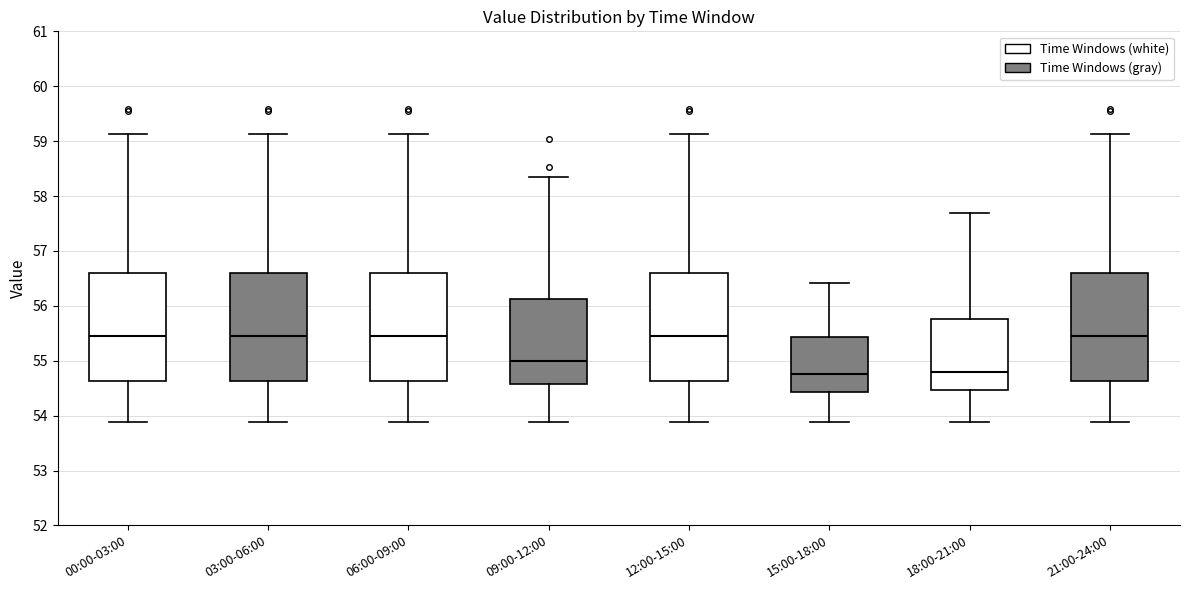

Reading left to right, read every box against the y-axis: the position of its median line, the range the box covers, and the ends of its whiskers. The values are not printed on the chart, so give them approximately, as read against the axis.

00:00-03:00: median 55.4, box 54.6 to 56.6, whiskers 53.9 to 59.1
03:00-06:00: median 55.4, box 54.6 to 56.6, whiskers 53.9 to 59.1
06:00-09:00: median 55.4, box 54.6 to 56.6, whiskers 53.9 to 59.1
09:00-12:00: median 55.0, box 54.6 to 56.1, whiskers 53.9 to 58.4
12:00-15:00: median 55.4, box 54.6 to 56.6, whiskers 53.9 to 59.1
15:00-18:00: median 54.8, box 54.4 to 55.4, whiskers 53.9 to 56.4
18:00-21:00: median 54.8, box 54.5 to 55.8, whiskers 53.9 to 57.7
21:00-24:00: median 55.4, box 54.6 to 56.6, whiskers 53.9 to 59.1